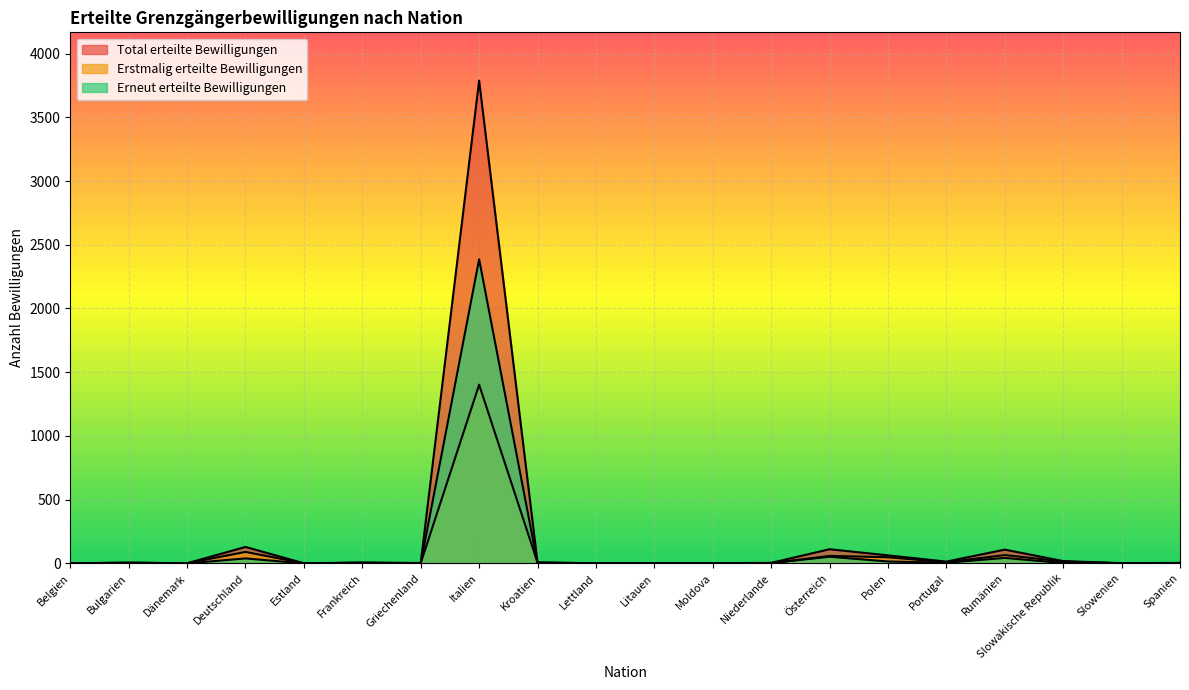

True or false: Erneut erteilte Bewilligungen and Total erteilte Bewilligungen cross at least once.

False